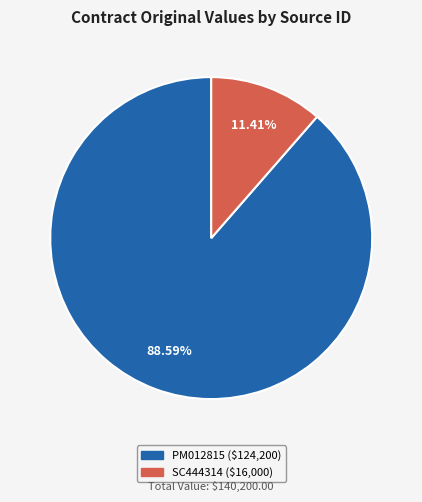

True or false: SC444314 accounts for 11% of the total.

True